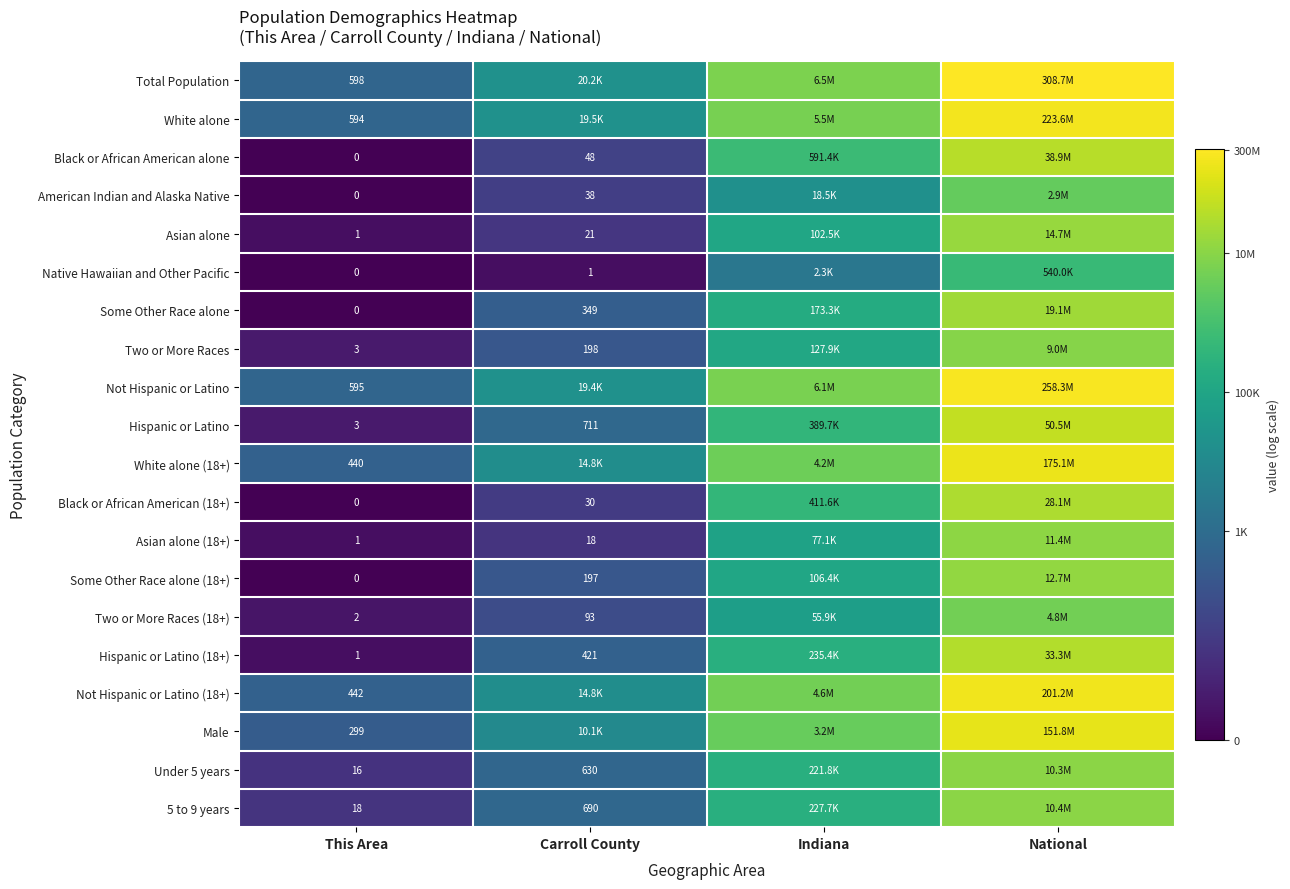

At which category does the chart reach its minimum across all series?

This Area